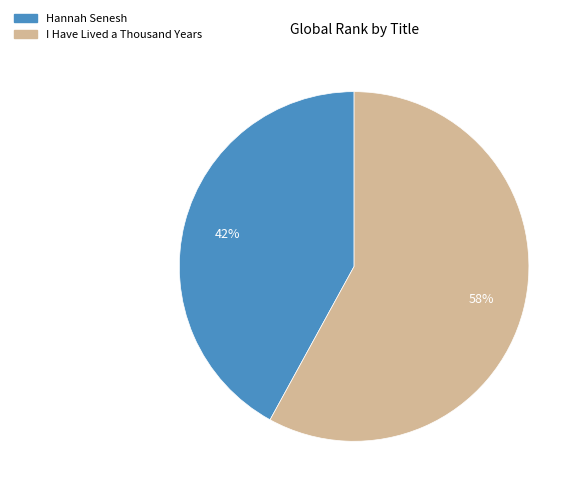

What percentage is the I Have Lived a Thousand Years slice, to the nearest percent?

58%